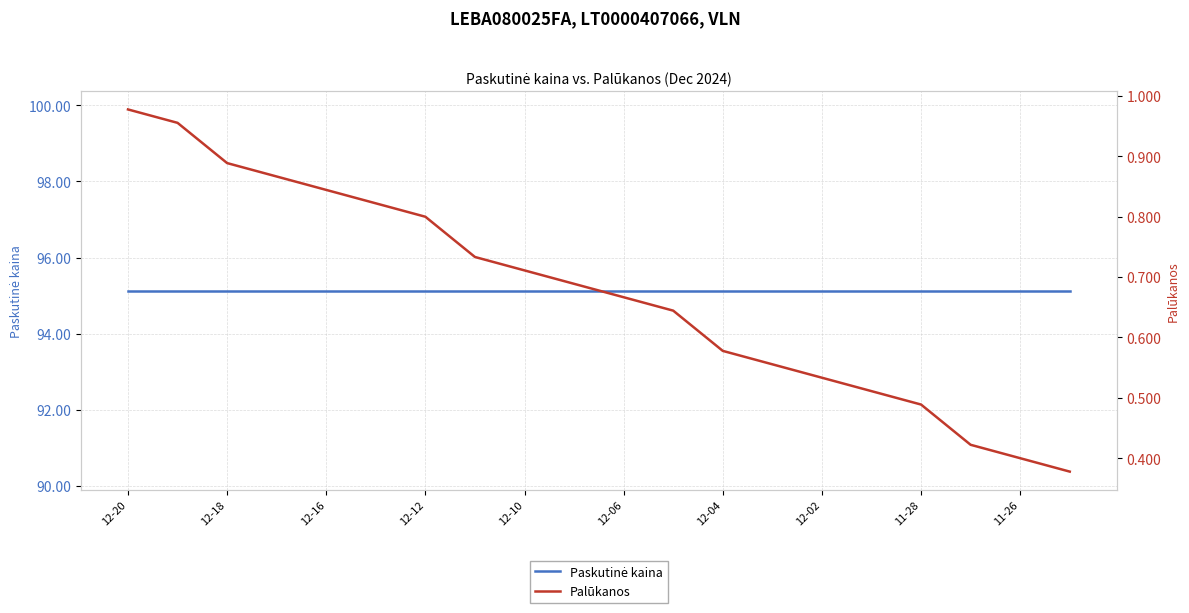

Reading left to right, what are all the values shown in this chart?

Paskutinė kaina: 95.1	95.1	95.1	95.1	95.1	95.1	95.1	95.1	95.1	95.1	95.1	95.1	95.1	95.1	95.1	95.1	95.1	95.1	95.1	95.1
Palūkanos: 1.0	1.0	0.9	0.9	0.8	0.8	0.8	0.7	0.7	0.7	0.7	0.6	0.6	0.6	0.5	0.5	0.5	0.4	0.4	0.4